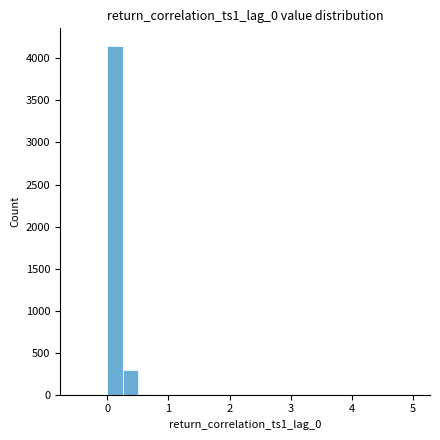

Read against the x-axis, roughly where is the centre of the tallest bar?

0.1